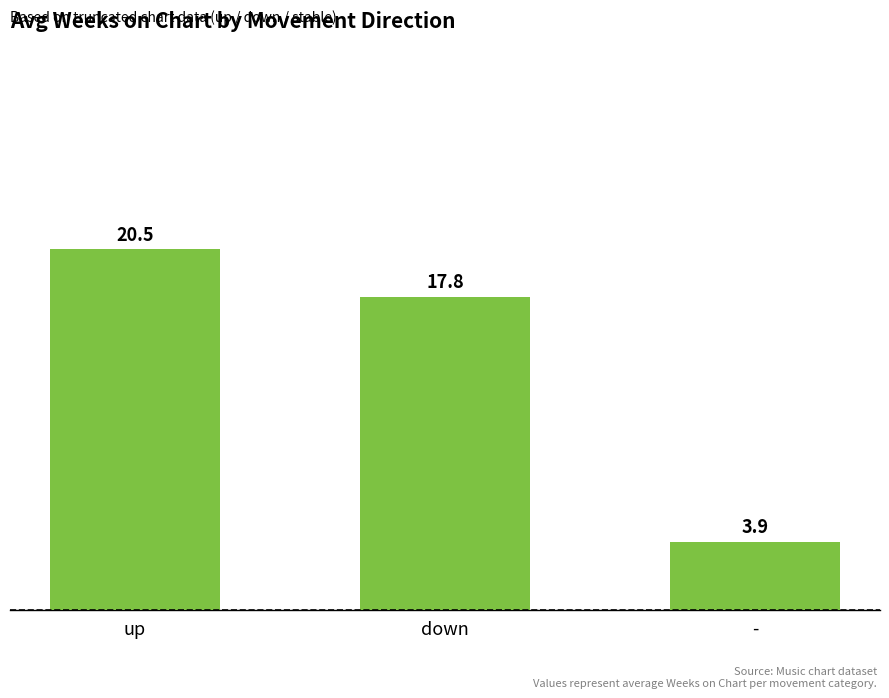

What is the average value?

14.1